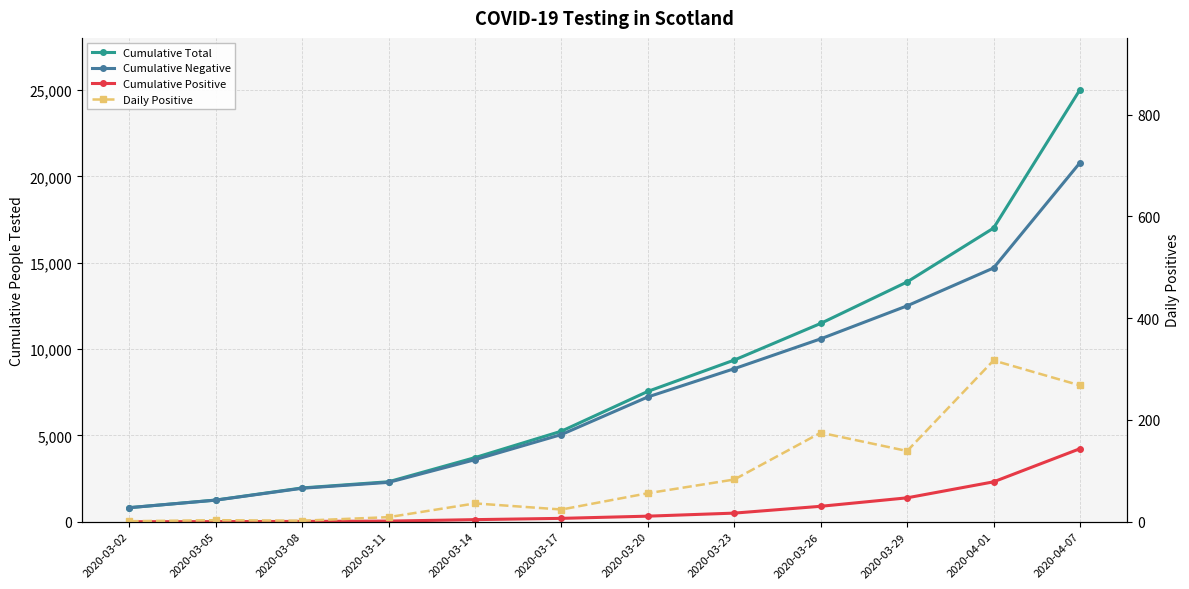

Does the chart display data point markers on the line(s)?

Yes